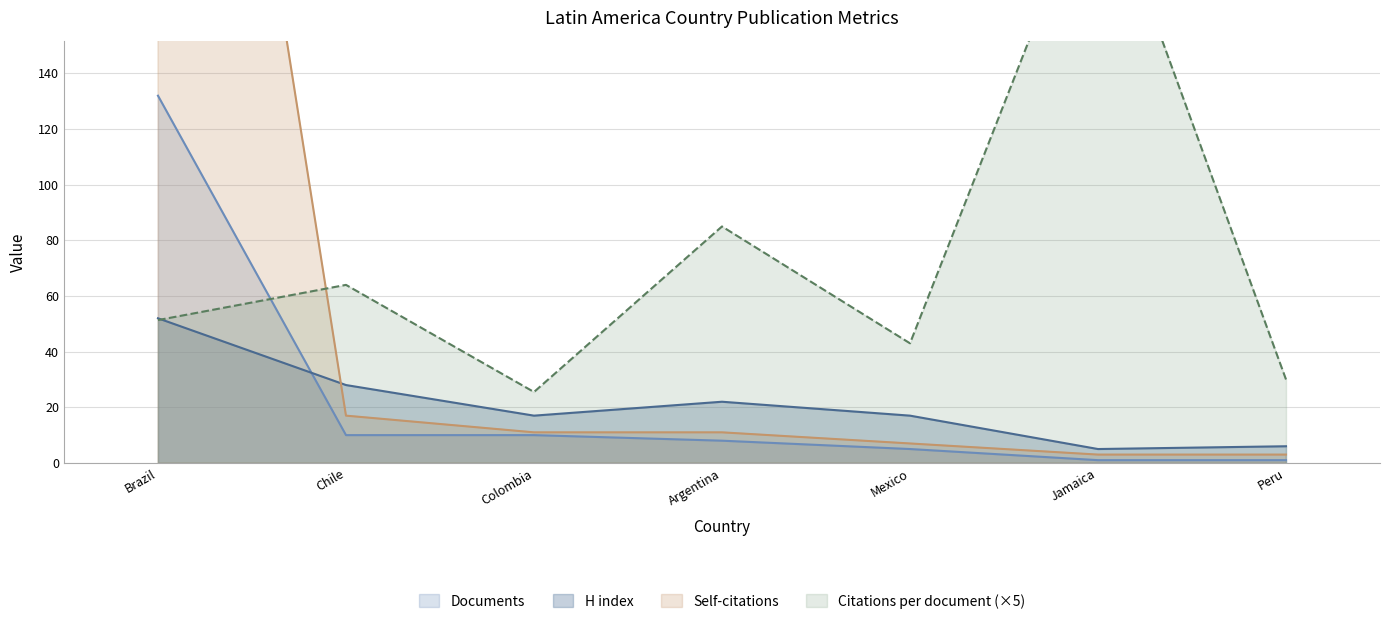

Is the value of Documents at Mexico greater than the value of H index at Argentina?

No